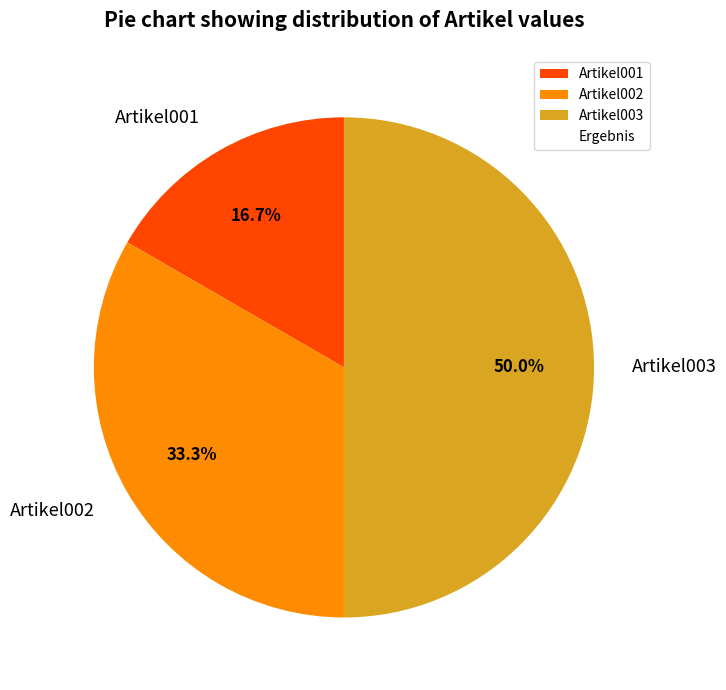

Approximately how many times larger is the value at Artikel003 compared to Artikel001?

3.0